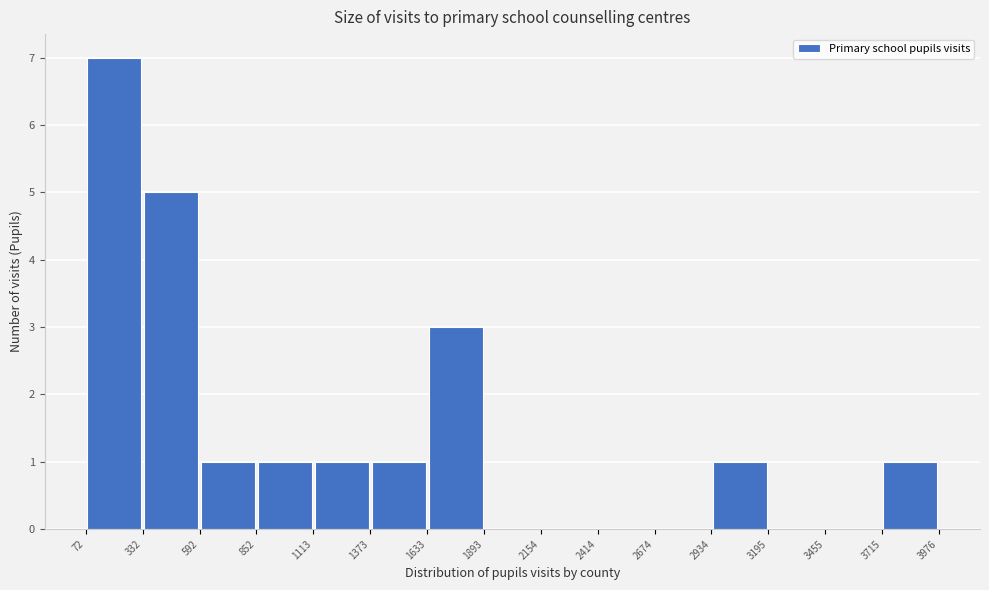

Which range on the x-axis has the tallest bar?

72 to 332